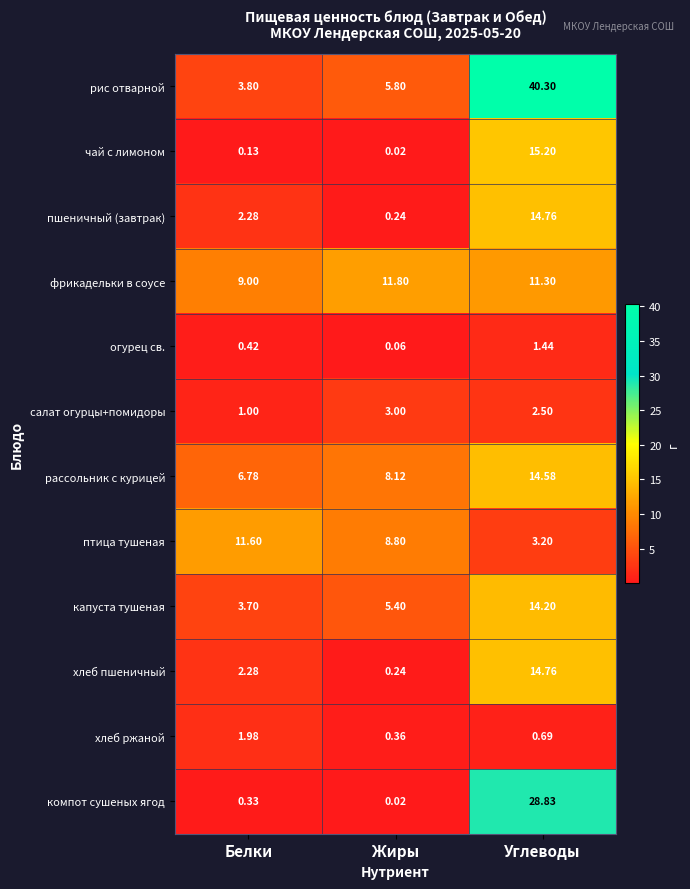

Between Жиры and Углеводы, which series saw the biggest shift?

рис отварной